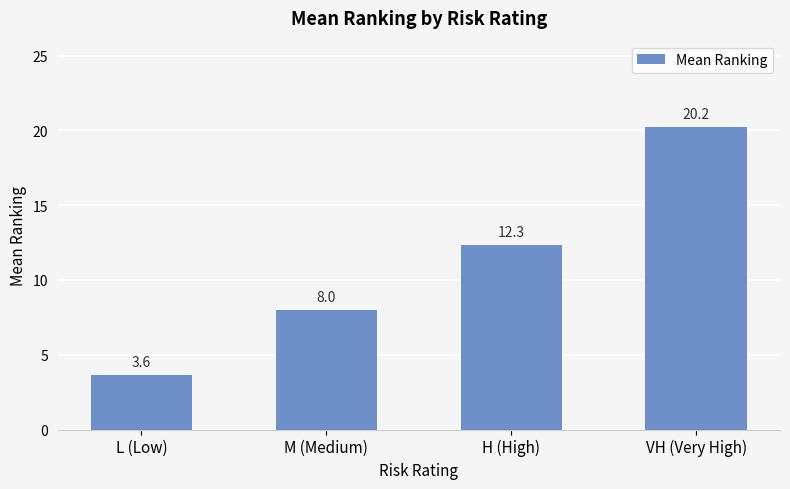

Rank the categories by value from highest to lowest.

VH (Very High), H (High), M (Medium), L (Low)